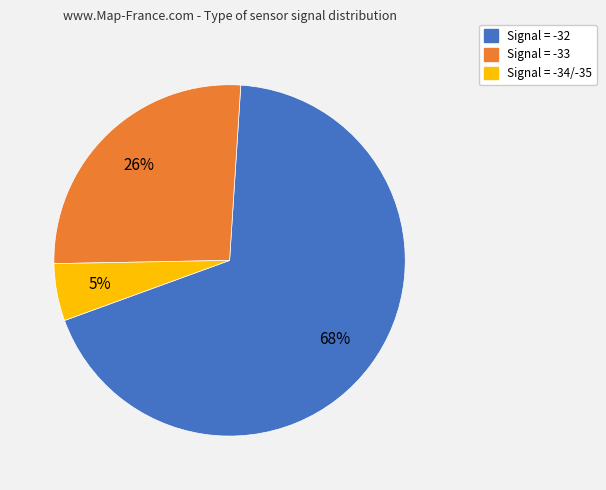

Is there a majority slice in this chart?

Yes